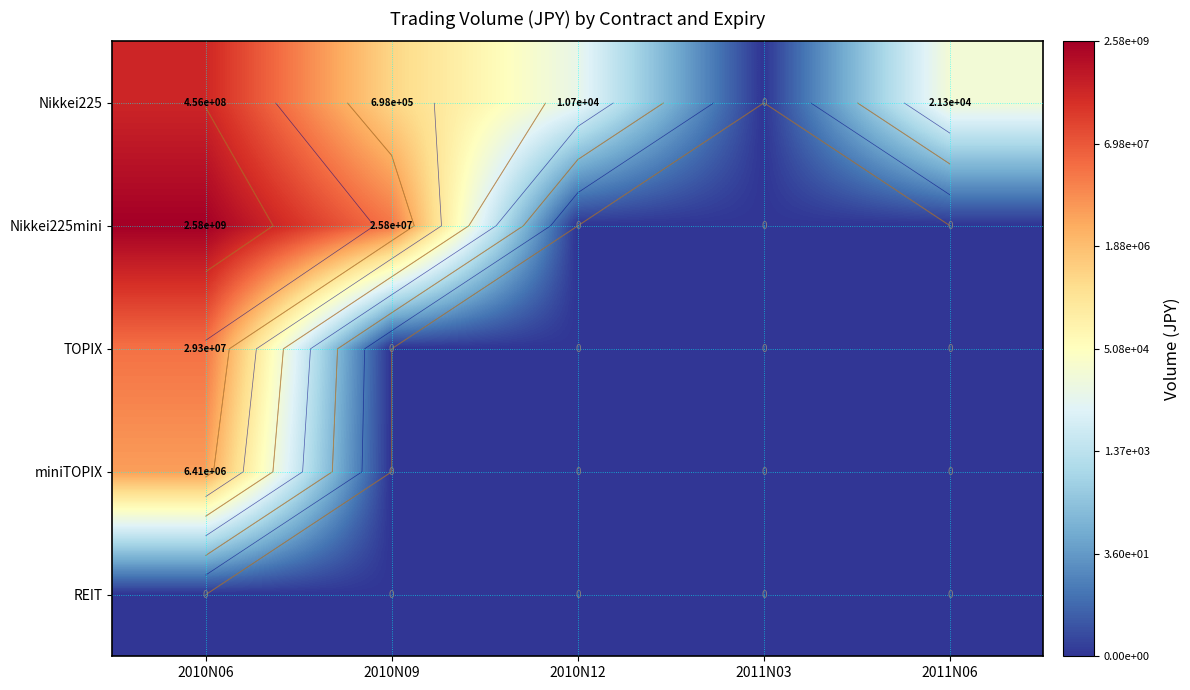

At 2010N09, list the series in order from largest to smallest.

Nikkei225mini, Nikkei225, TOPIX, miniTOPIX, REIT